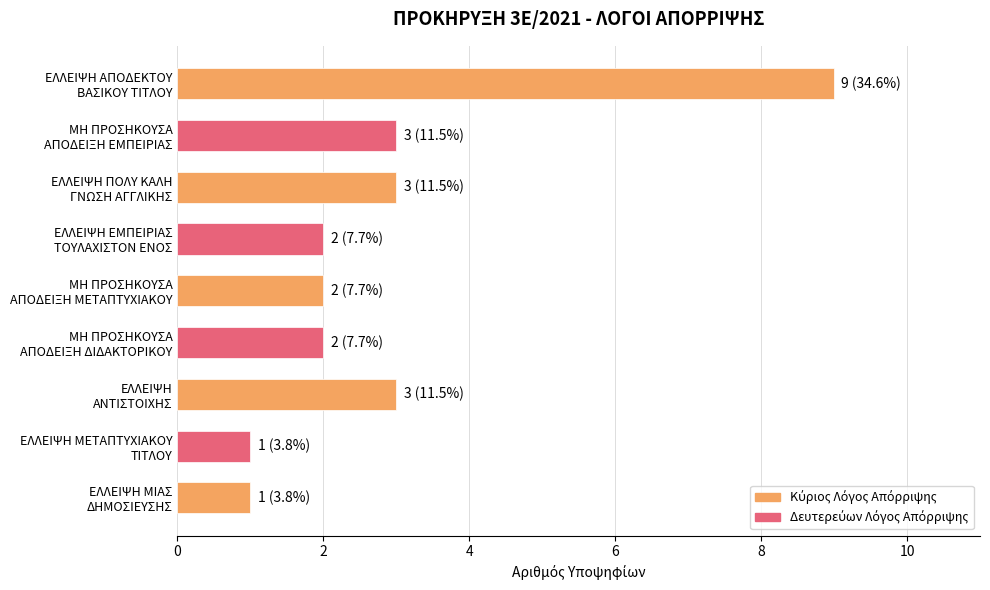

What is the difference between the maximum and second lowest values?

8